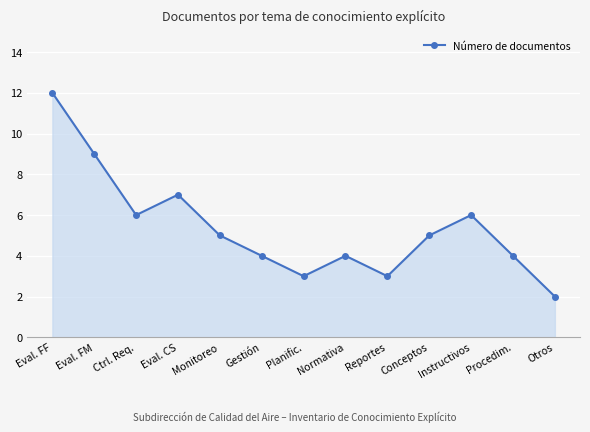

True or false: there are more than 0 points higher than both neighbors.

True